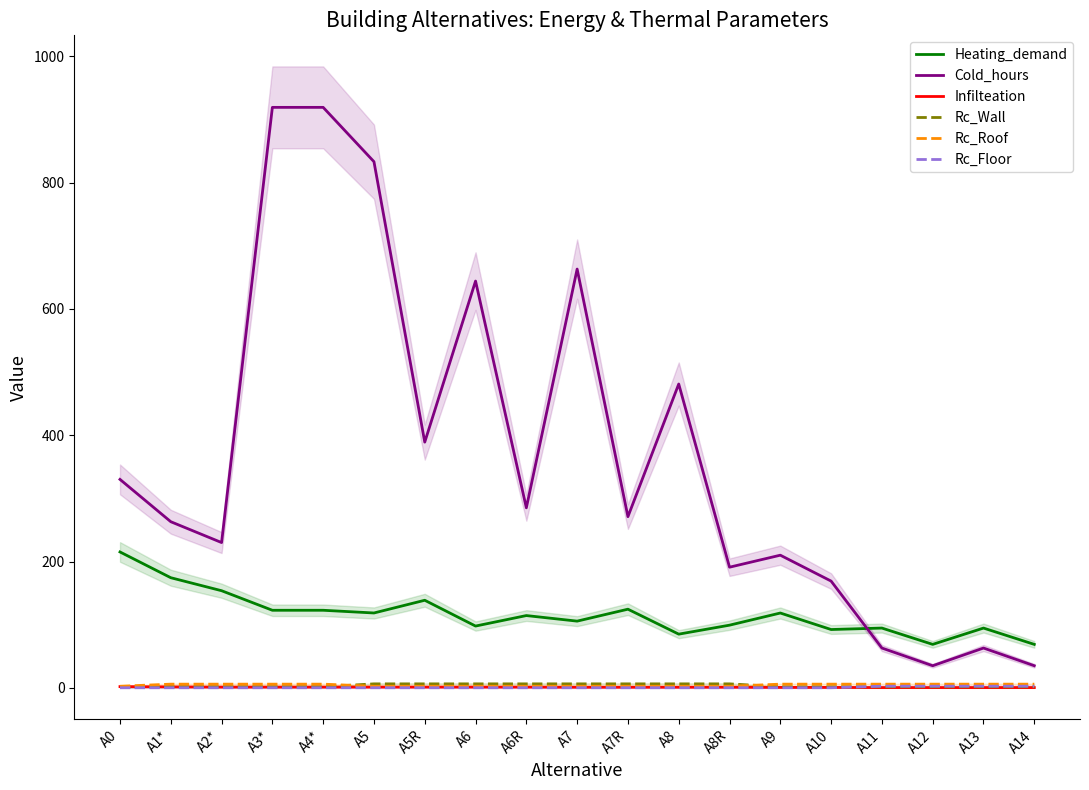

Which has a higher value, A9 or A7R?

A7R